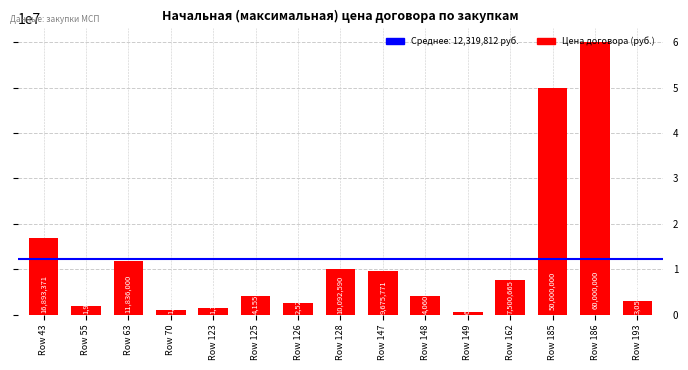

What is the minimum value shown in the chart?

665280.0